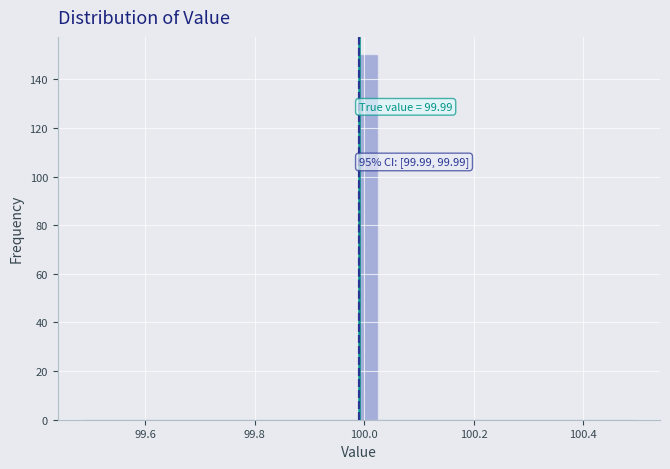

Around what value on the x-axis is the tallest bar? Give the approximate position of its centre, as read against the axis.

100.00